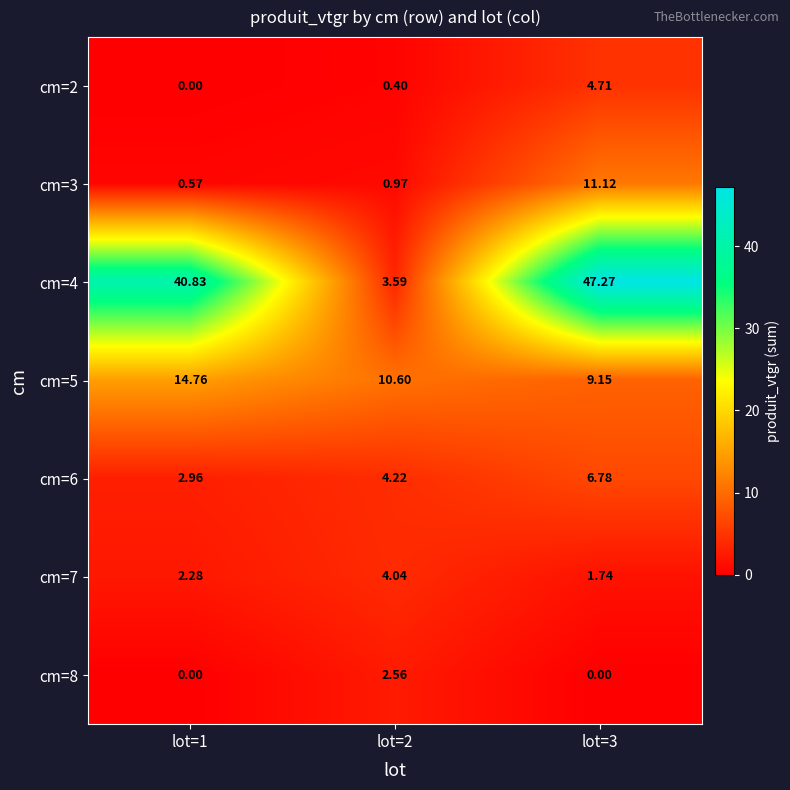

Is the value of cm=3 at lot=3 greater than the value of cm=7 at lot=3?

Yes